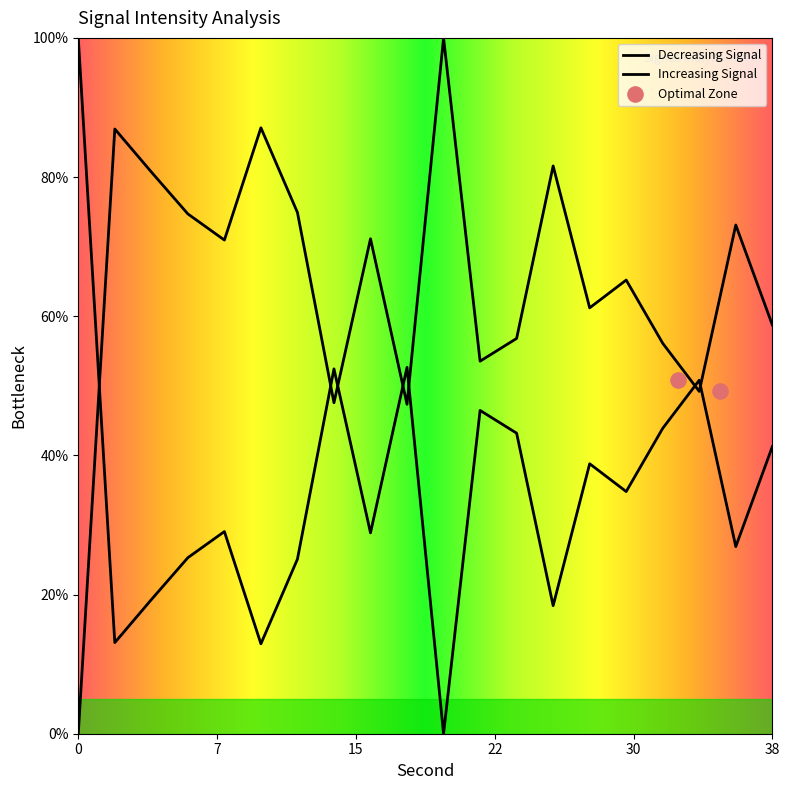

Between 38 and 8, which is larger?

38